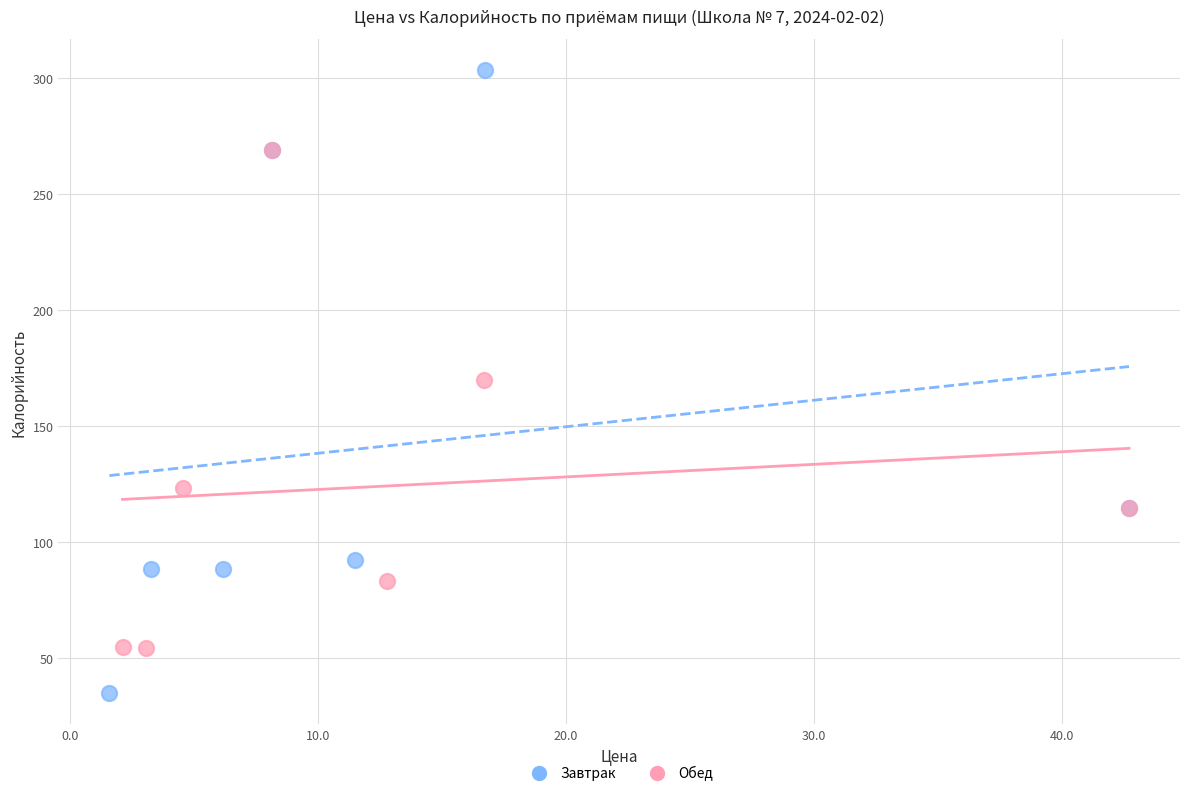

Which series has the widest spread of Y values?

Завтрак